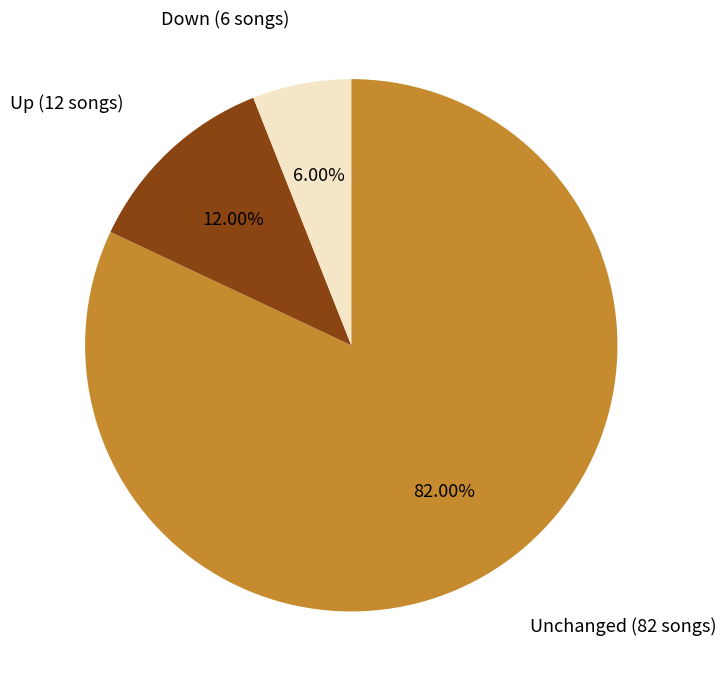

Is there a majority slice in this chart?

Yes